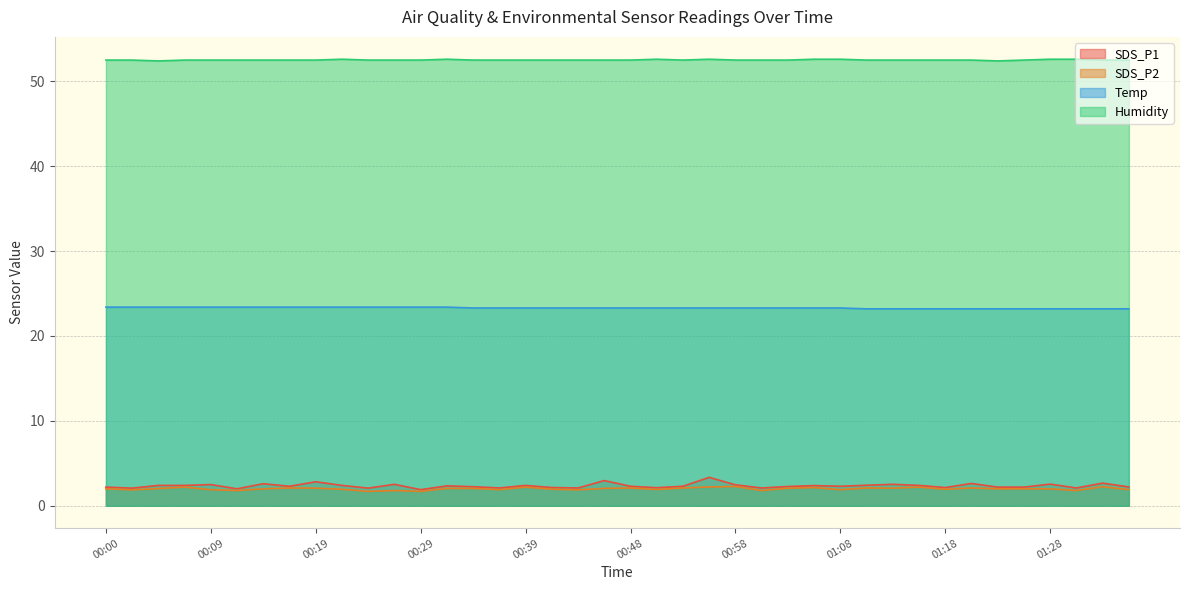

True or false: SDS_P2 and Temp intersect in this chart.

False